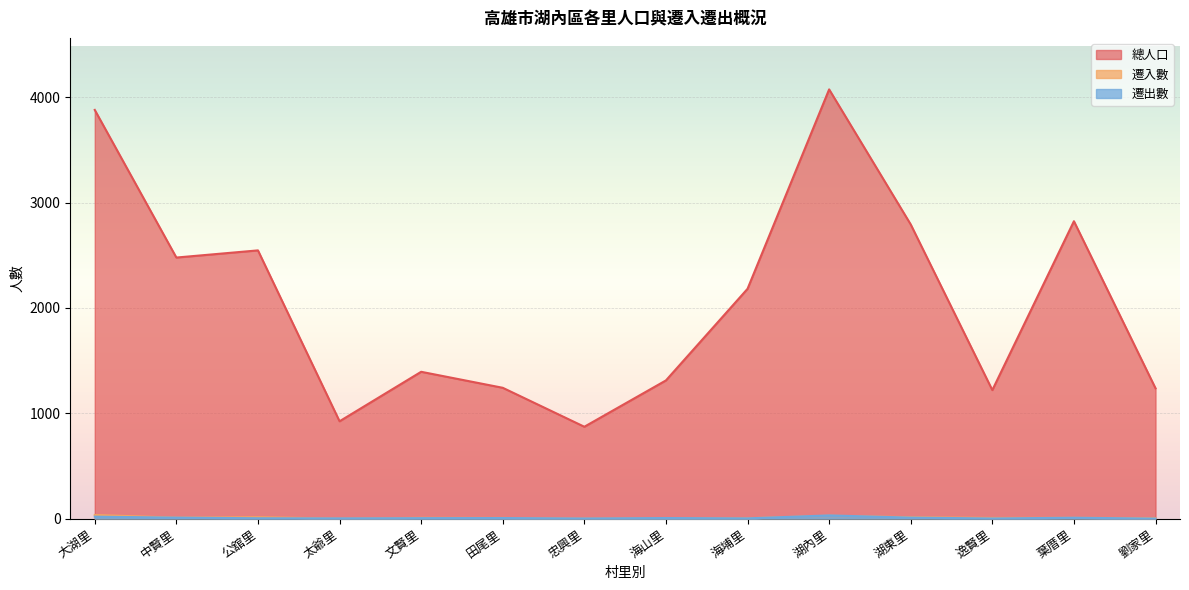

What is the difference between the second highest and minimum values in the 總人口 series?

3009